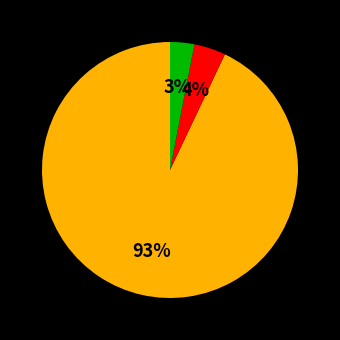

To the nearest percent, what is the average slice percentage?

33%